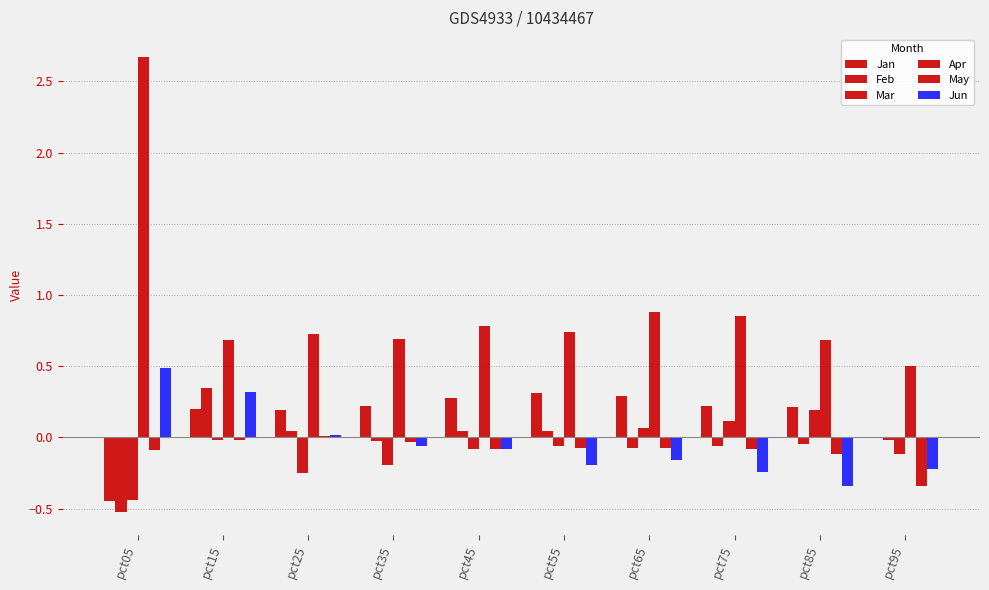

List the labels in order of Feb value, largest first.

pct15, pct55, pct25, pct45, pct95, pct35, pct85, pct75, pct65, pct05